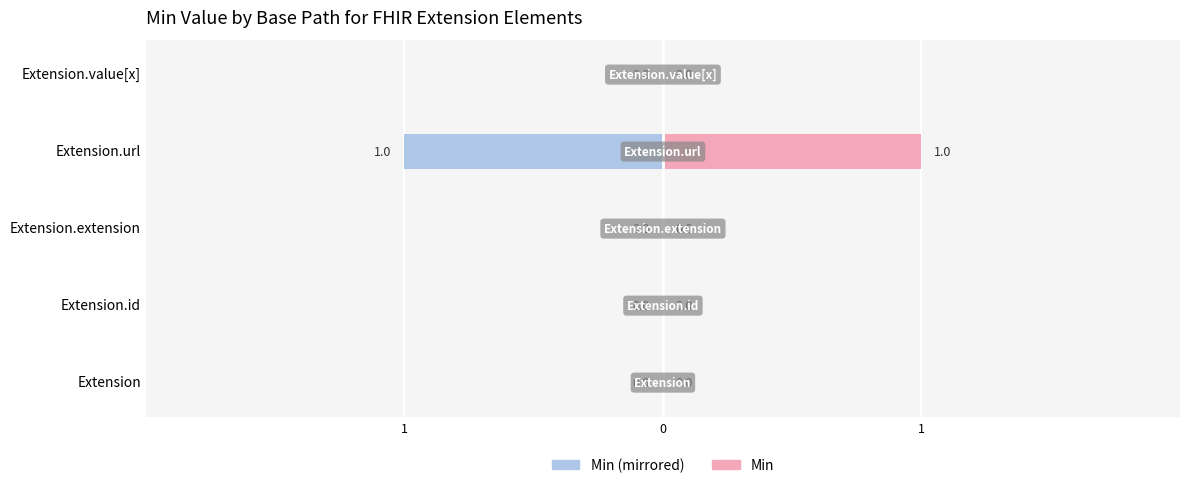

Reading right to left, extract all data points from this chart.

Min (left): 0	-1	0	0	0
Min (right): 0	1	0	0	0